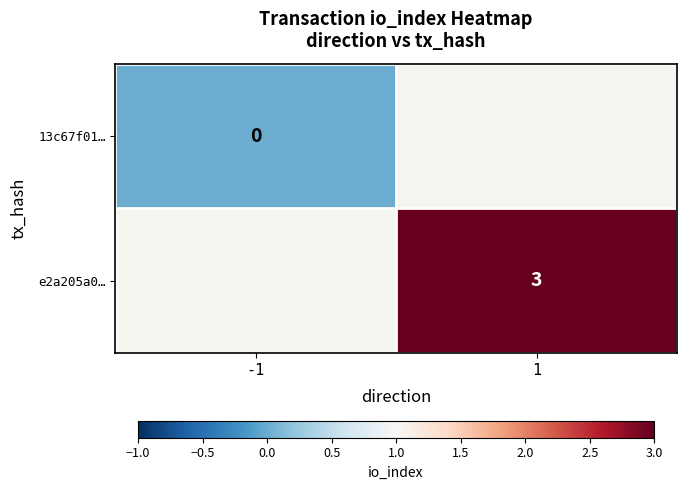

Is the value of e2a205a0… at -1 greater than the value of 13c67f01… at -1?

No